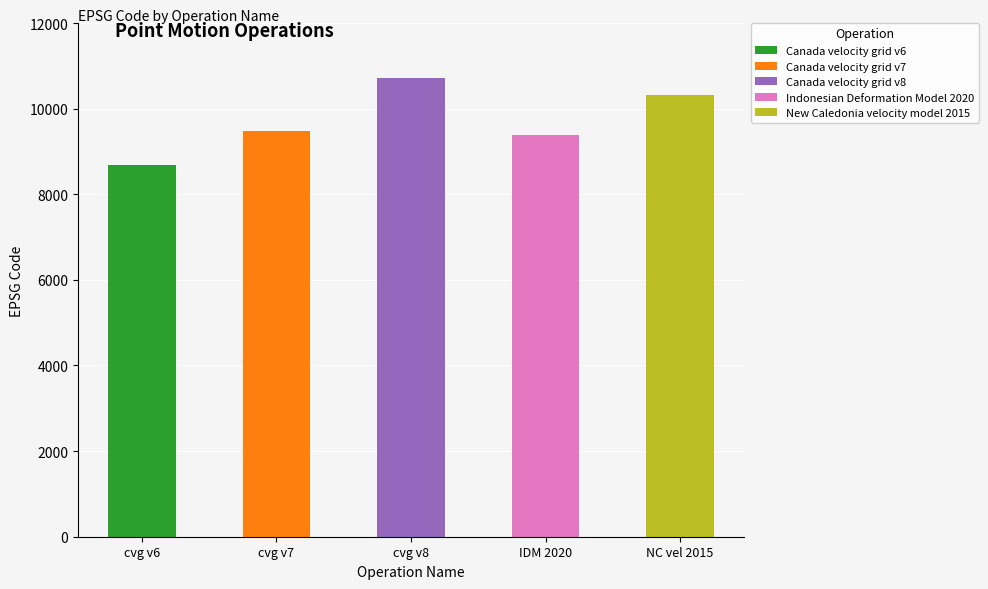

At which category does the chart reach its minimum across all series?

Canada velocity grid v6